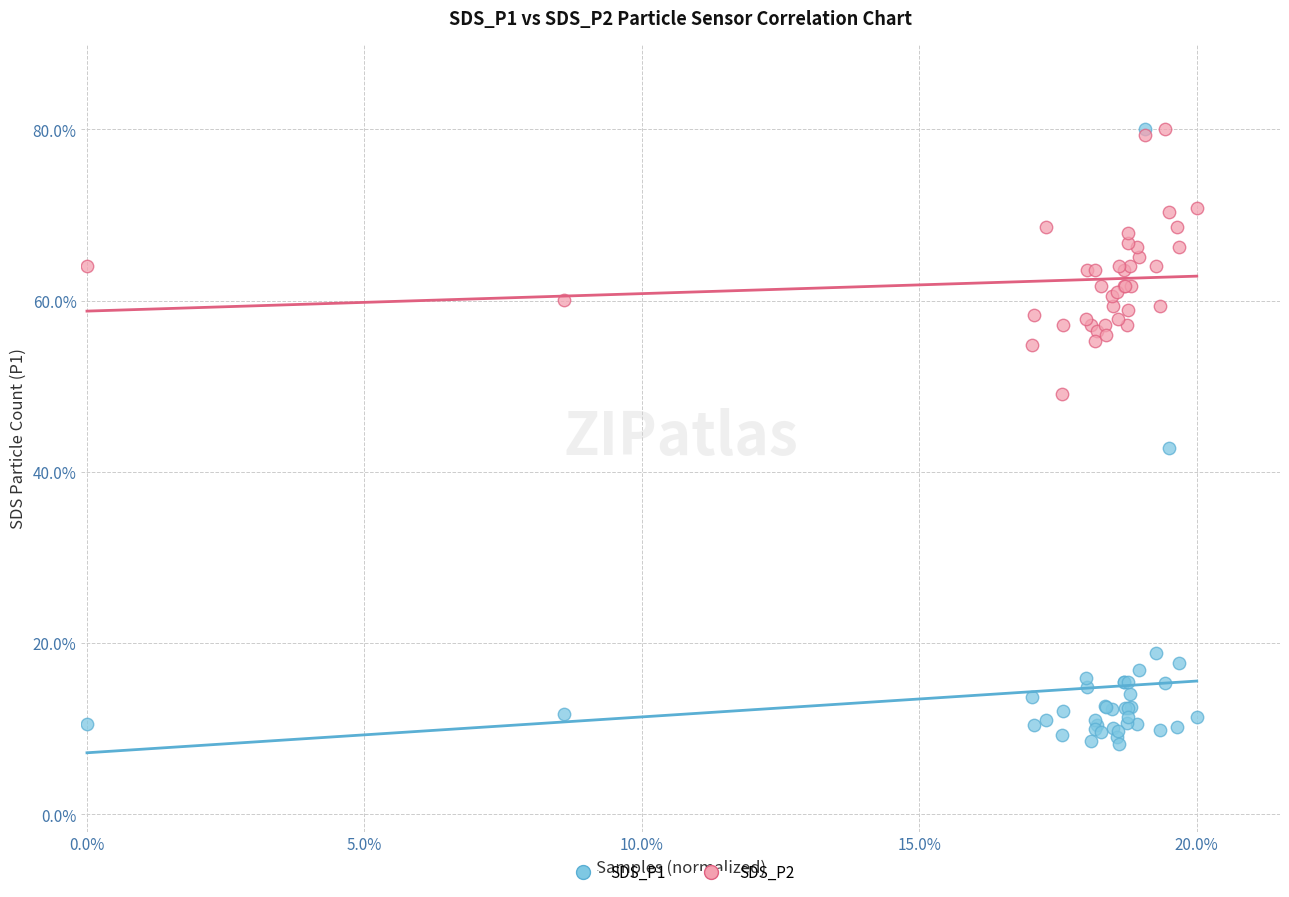

What are all the series names shown in the legend?

SDS_P1, SDS_P2